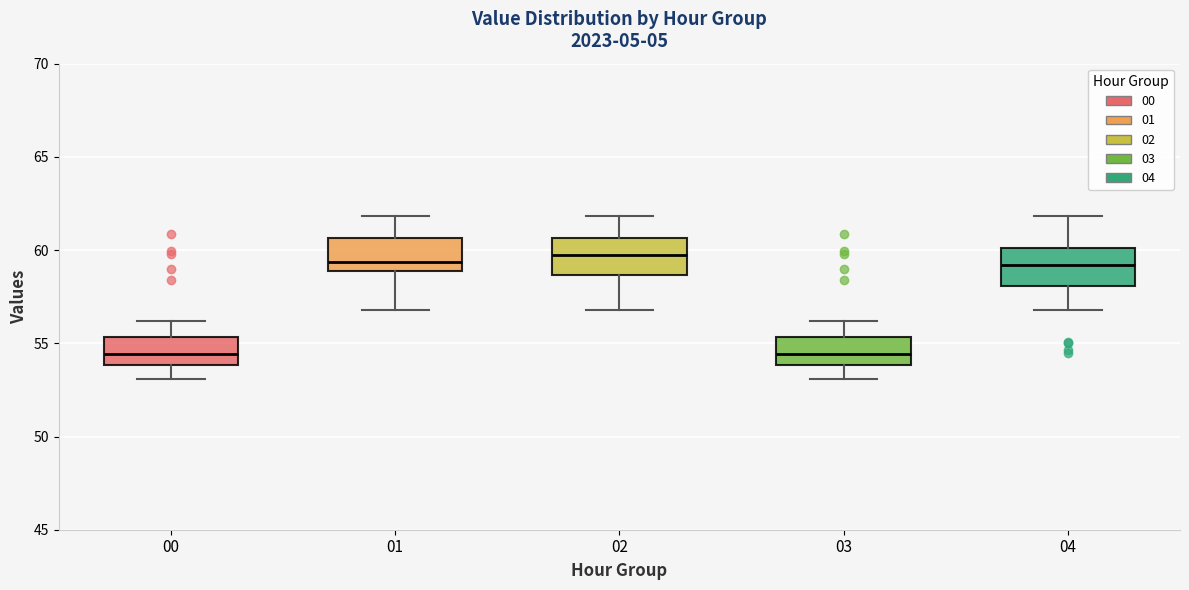

Where does the upper whisker of the box at x = 00 end on the y-axis? The values are not printed on the chart, so give them approximately, as read against the axis.

56.0